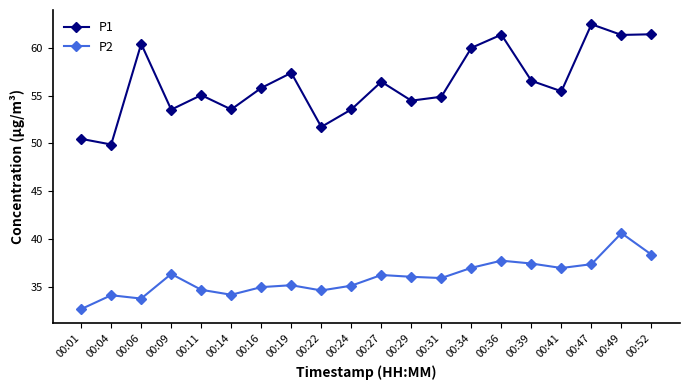

True or false: P1 and P2 intersect in this chart.

False